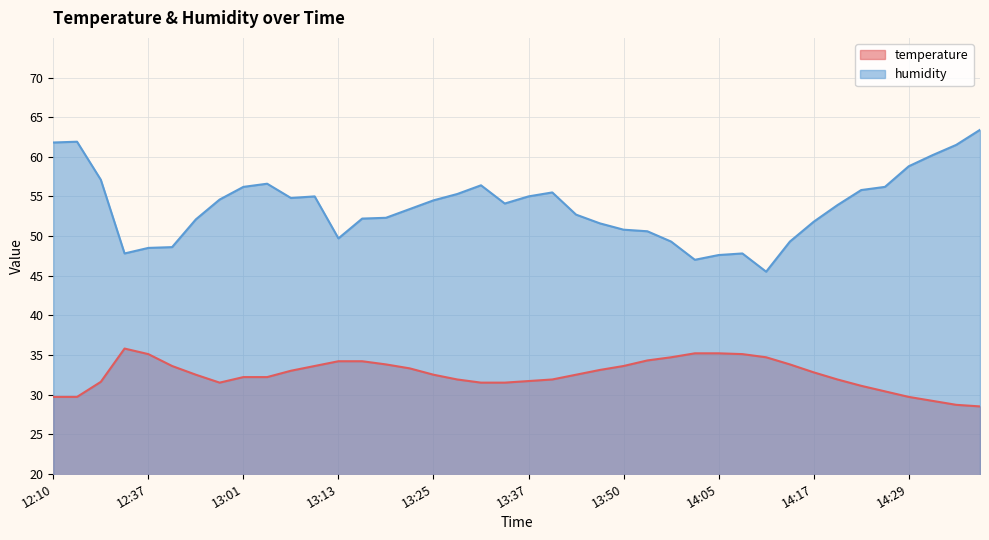

Between 14:05 and 13:31, which is larger?

14:05